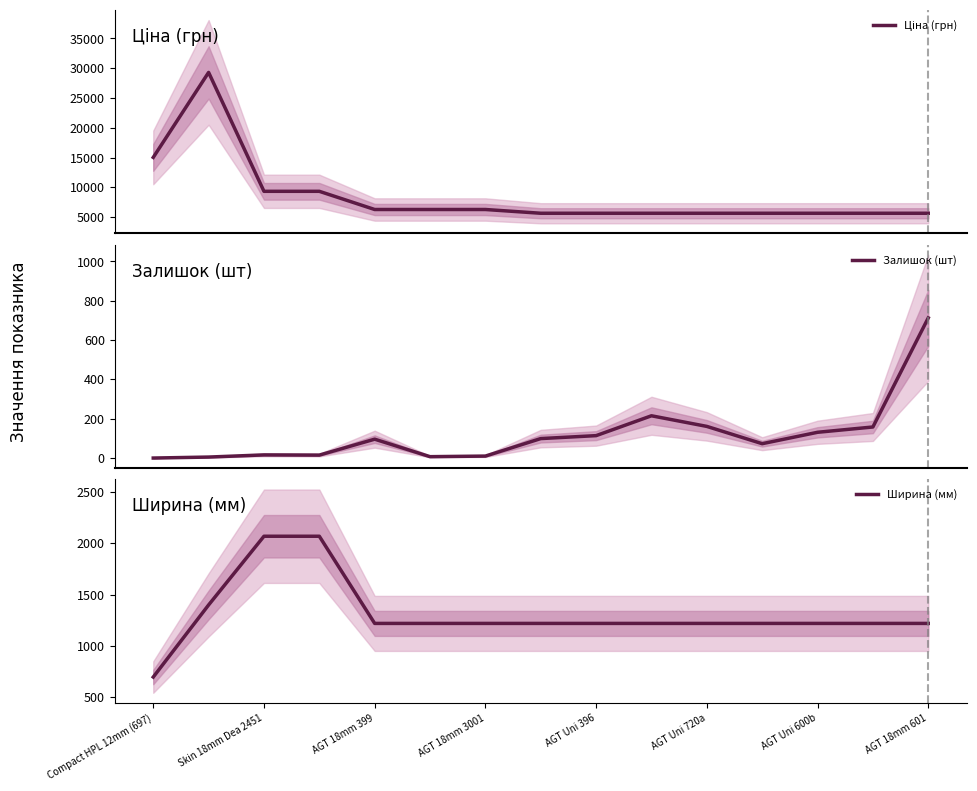

The value of Ширина (мм) at AGT 18mm 399 is 1220. True or false?

True